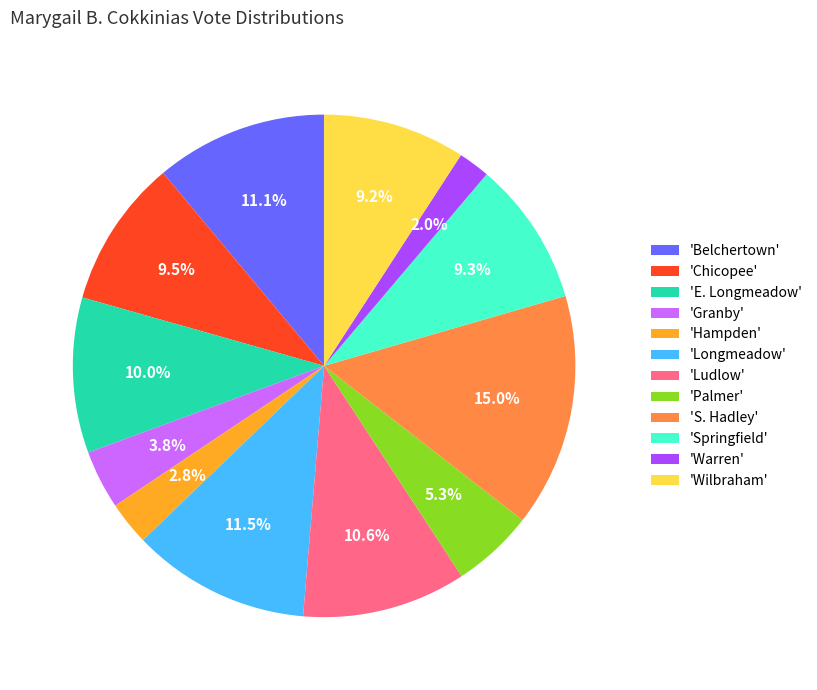

Approximately how many times larger is the value at 'Belchertown' compared to 'Ludlow'?

1.0